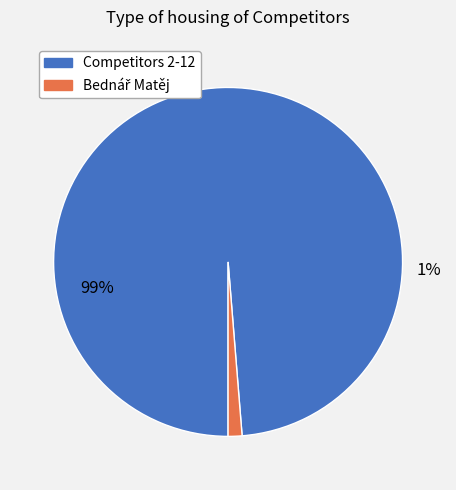

What is the smallest slice in the pie chart?

Bednář Matěj